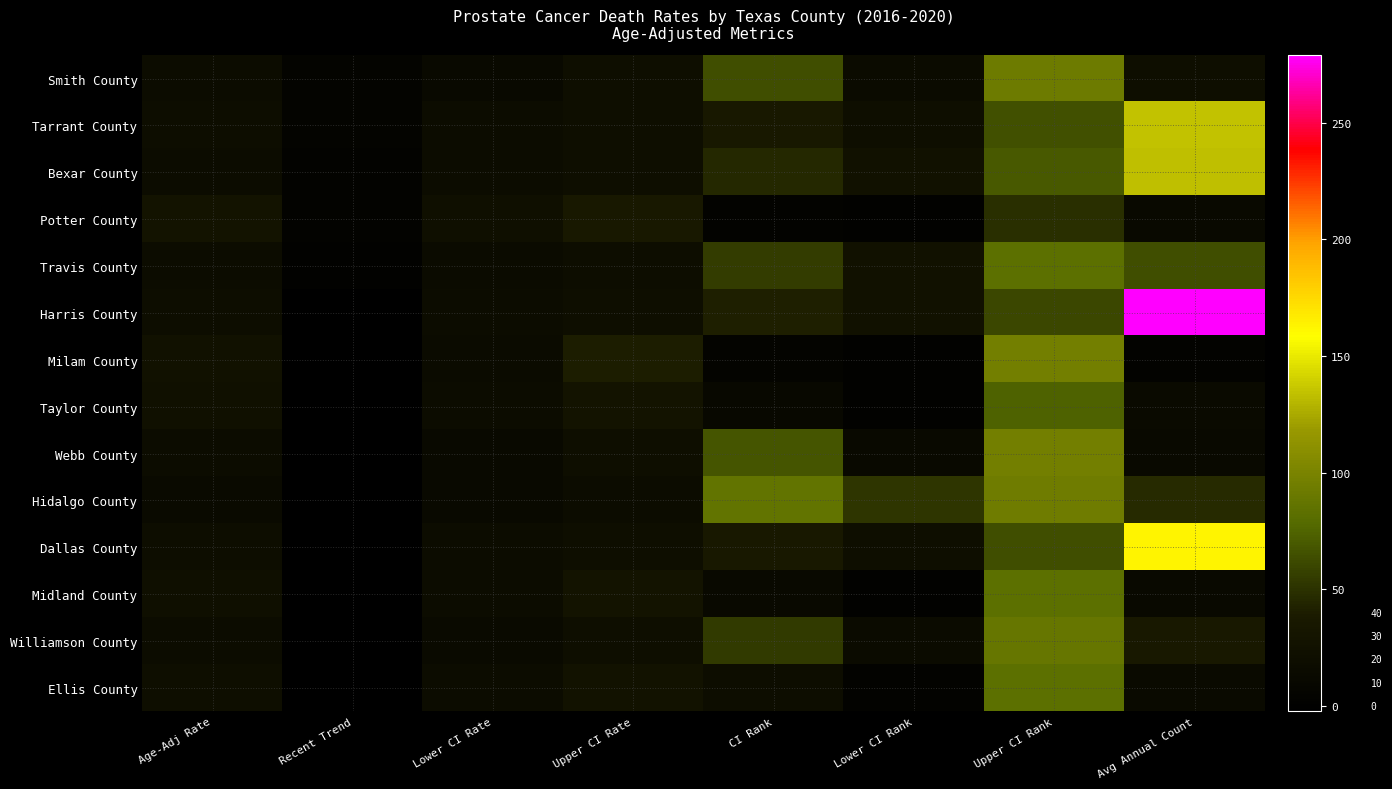

Reading left to right, what are all the values shown in this chart?

Smith County: Age-Adj Rate=16.9	Recent Trend=5.2	Lower CI Rate=13.8	Upper CI Rate=20.5	CI Rank=64.0	Lower CI Rank=16.0	Upper CI Rank=93.0	Avg Annual Count=21.0
Tarrant County: Age-Adj Rate=19.0	Recent Trend=4.7	Lower CI Rate=17.5	Upper CI Rate=20.5	CI Rank=36.0	Lower CI Rank=20.0	Upper CI Rank=65.0	Avg Annual Count=134.0
Bexar County: Age-Adj Rate=18.2	Recent Trend=3.6	Lower CI Rate=16.8	Upper CI Rate=19.6	CI Rank=45.0	Lower CI Rank=26.0	Upper CI Rank=70.0	Avg Annual Count=133.0
Potter County: Age-Adj Rate=28.7	Recent Trend=3.2	Lower CI Rate=22.2	Upper CI Rate=36.5	CI Rank=4.0	Lower CI Rank=1.0	Upper CI Rank=49.0	Avg Annual Count=13.0
Travis County: Age-Adj Rate=17.3	Recent Trend=2.1	Lower CI Rate=15.4	Upper CI Rate=19.4	CI Rank=55.0	Lower CI Rank=24.0	Upper CI Rank=83.0	Avg Annual Count=64.0
Harris County: Age-Adj Rate=18.6	Recent Trend=-1.0	Lower CI Rate=17.6	Upper CI Rate=19.7	CI Rank=41.0	Lower CI Rank=25.0	Upper CI Rank=61.0	Avg Annual Count=279.0
Milam County: Age-Adj Rate=25.2	Recent Trend=-1.2	Lower CI Rate=15.6	Upper CI Rate=39.4	CI Rank=6.0	Lower CI Rank=1.0	Upper CI Rank=96.0	Avg Annual Count=4.0
Taylor County: Age-Adj Rate=23.5	Recent Trend=-1.3	Lower CI Rate=18.4	Upper CI Rate=29.4	CI Rank=11.0	Lower CI Rank=2.0	Upper CI Rank=74.0	Avg Annual Count=15.0
Webb County: Age-Adj Rate=16.6	Recent Trend=-1.4	Lower CI Rate=12.8	Upper CI Rate=21.1	CI Rank=67.0	Lower CI Rank=14.0	Upper CI Rank=96.0	Avg Annual Count=14.0
Hidalgo County: Age-Adj Rate=14.5	Recent Trend=-1.7	Lower CI Rate=12.7	Upper CI Rate=16.5	CI Rank=86.0	Lower CI Rank=52.0	Upper CI Rank=94.0	Avg Annual Count=46.0
Dallas County: Age-Adj Rate=18.9	Recent Trend=-2.0	Lower CI Rate=17.5	Upper CI Rate=20.2	CI Rank=37.0	Lower CI Rank=21.0	Upper CI Rank=64.0	Avg Annual Count=163.0
Midland County: Age-Adj Rate=22.1	Recent Trend=-2.0	Lower CI Rate=17.0	Upper CI Rate=28.0	CI Rank=14.0	Lower CI Rank=3.0	Upper CI Rank=83.0	Avg Annual Count=14.0
Williamson County: Age-Adj Rate=17.6	Recent Trend=-2.0	Lower CI Rate=15.0	Upper CI Rate=20.4	CI Rank=54.0	Lower CI Rank=16.0	Upper CI Rank=88.0	Avg Annual Count=36.0
Ellis County: Age-Adj Rate=21.3	Recent Trend=-2.4	Lower CI Rate=16.5	Upper CI Rate=26.9	CI Rank=19.0	Lower CI Rank=4.0	Upper CI Rank=83.0	Avg Annual Count=15.0